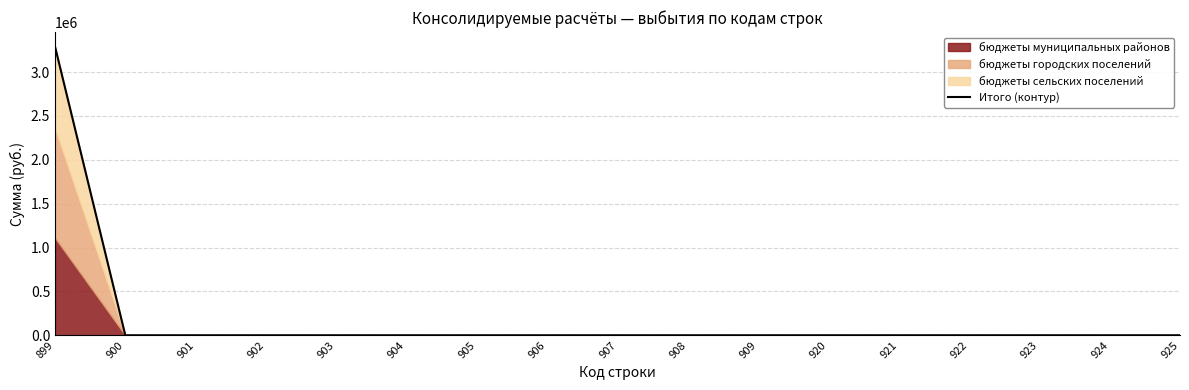

Rank the categories by value from lowest to highest.

900, 901, 902, 903, 904, 905, 906, 907, 908, 909, 920, 921, 922, 923, 924, 925, 899